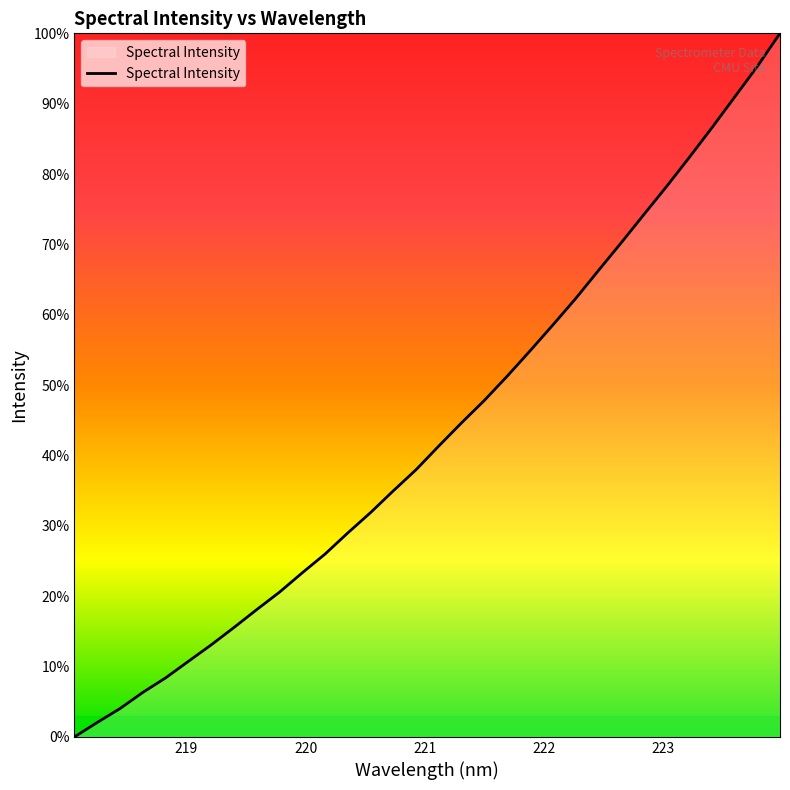

Does the chart have visible grid lines?

No